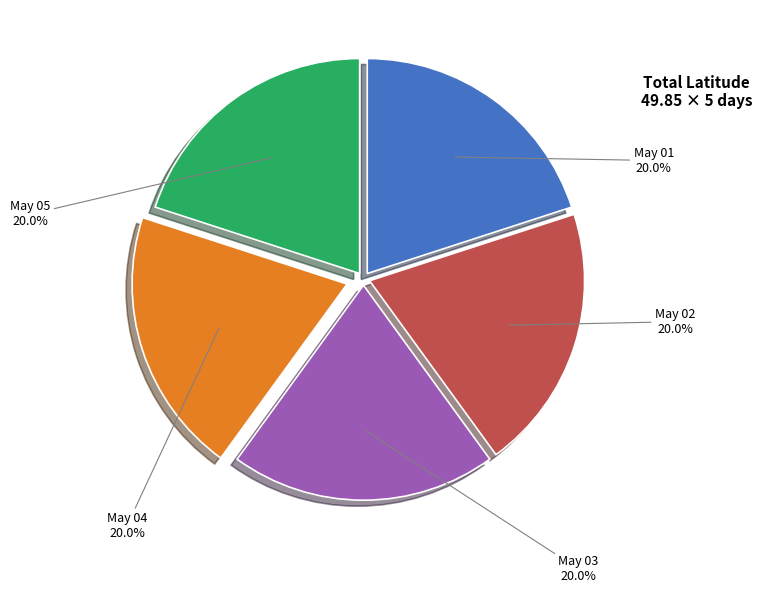

Is there any slice that represents more than half of the pie?

No